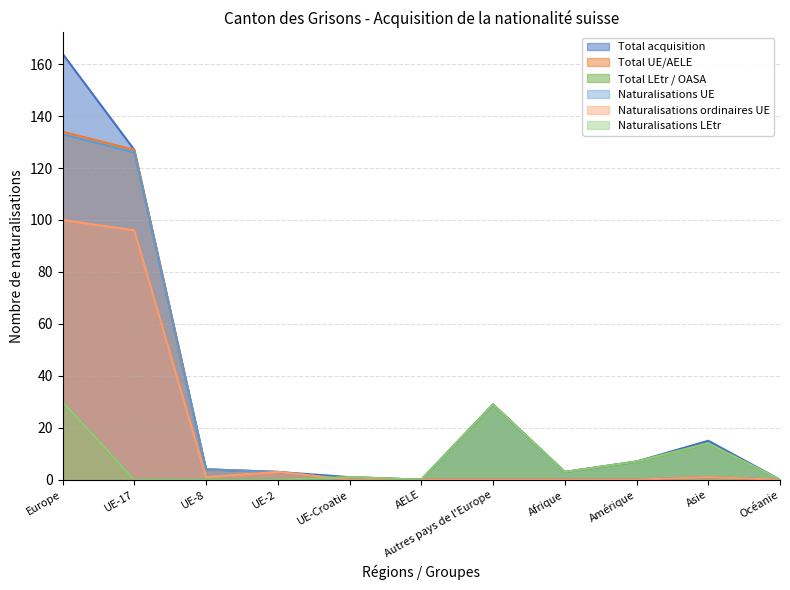

The value of Naturalisations ordinaires UE at Autres pays de l'Europe is 0. True or false?

True